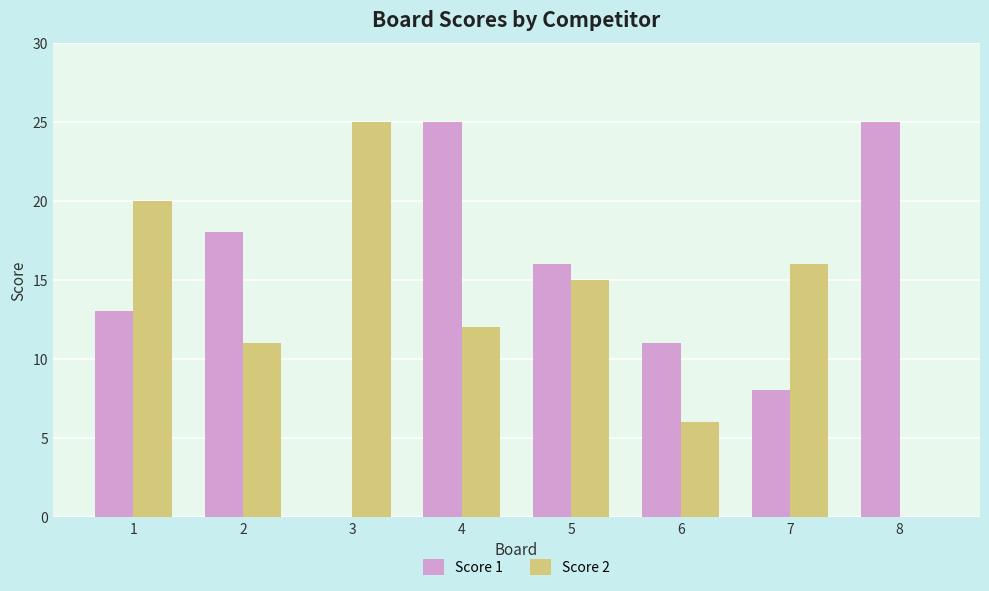

Which category has the highest value in the Score 2 series?

3